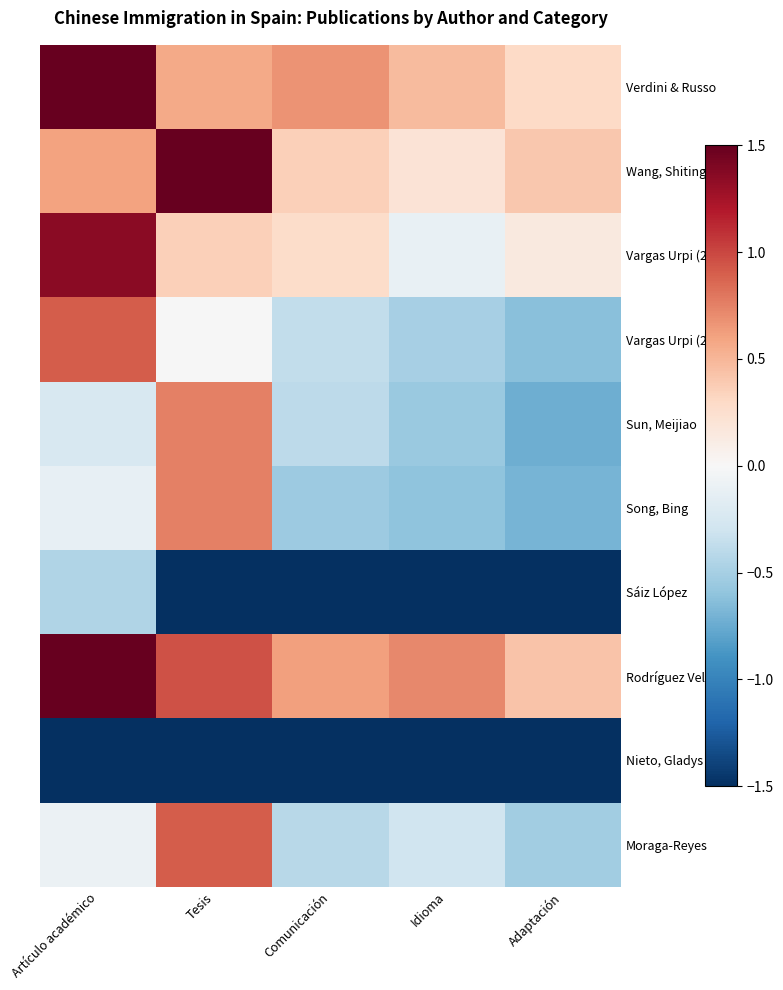

Reading right to left, transcribe all the data shown in this chart.

Verdini & Russo: Adaptación=0.3	Idioma=0.5	Comunicación=0.7	Tesis=0.6	Artículo académico=1.5
Wang, Shiting: Adaptación=0.4	Idioma=0.2	Comunicación=0.4	Tesis=1.5	Artículo académico=0.6
Vargas Urpi (2017): Adaptación=0.1	Idioma=-0.1	Comunicación=0.3	Tesis=0.4	Artículo académico=1.4
Vargas Urpi (2014): Adaptación=-0.6	Idioma=-0.5	Comunicación=-0.4	Tesis=-0.0	Artículo académico=0.9
Sun, Meijiao: Adaptación=-0.7	Idioma=-0.6	Comunicación=-0.4	Tesis=0.8	Artículo académico=-0.2
Song, Bing: Adaptación=-0.7	Idioma=-0.6	Comunicación=-0.5	Tesis=0.8	Artículo académico=-0.1
Sáiz López: Adaptación=-1.5	Idioma=-1.5	Comunicación=-1.5	Tesis=-1.5	Artículo académico=-0.4
Rodríguez Velasco: Adaptación=0.4	Idioma=0.7	Comunicación=0.6	Tesis=1.0	Artículo académico=1.5
Nieto, Gladys: Adaptación=-1.5	Idioma=-1.5	Comunicación=-1.5	Tesis=-1.5	Artículo académico=-1.5
Moraga-Reyes: Adaptación=-0.5	Idioma=-0.3	Comunicación=-0.4	Tesis=0.9	Artículo académico=-0.1